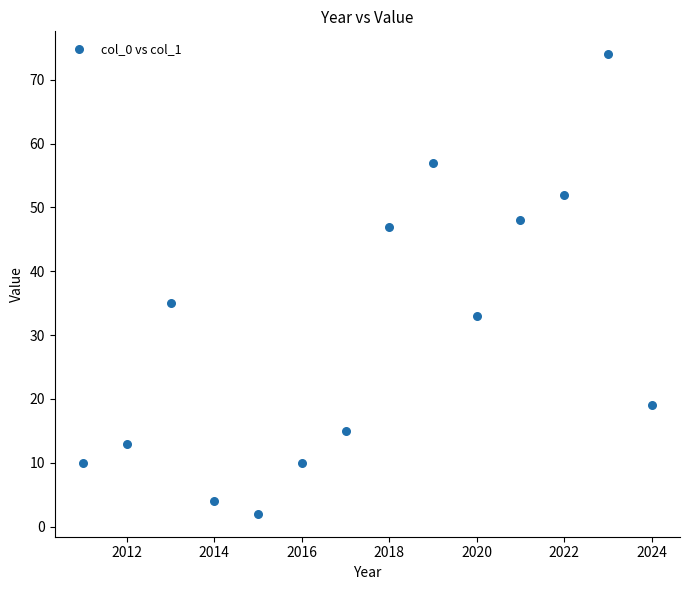

What is the range of Y values (max minus min)?

72